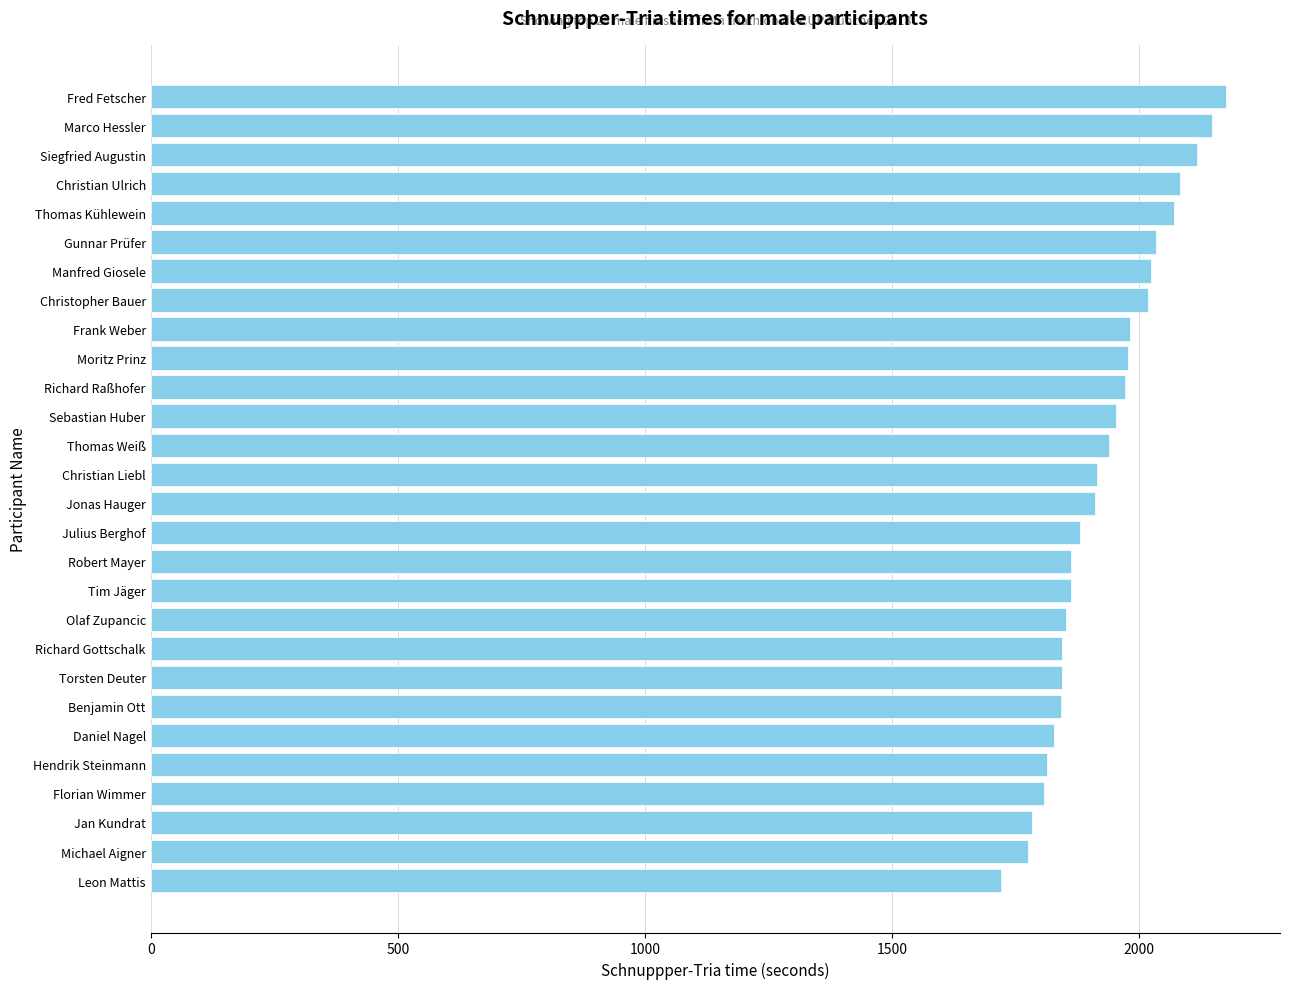

What is the difference between the maximum and minimum values?

456